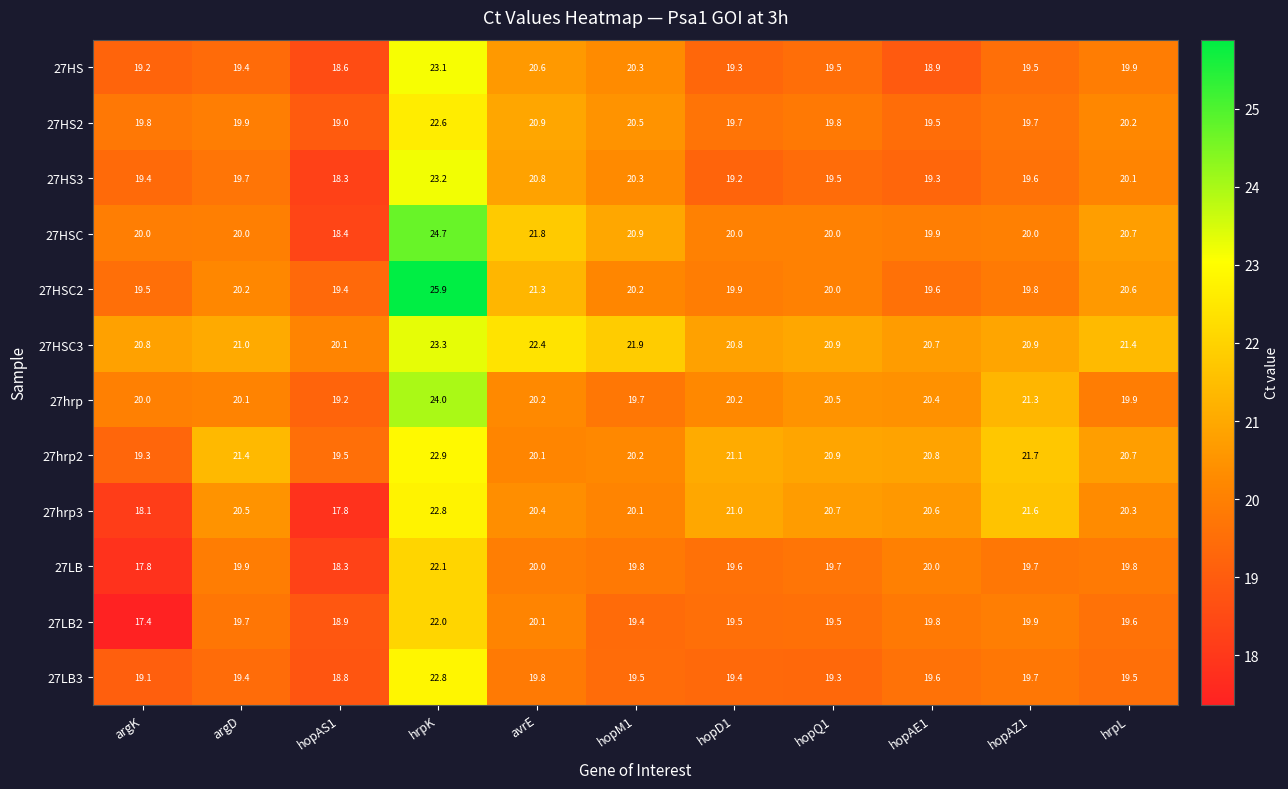

List the labels in order of 27hrp3 value, smallest first.

hopAS1, argK, hopM1, hrpL, avrE, argD, hopAE1, hopQ1, hopD1, hopAZ1, hrpK